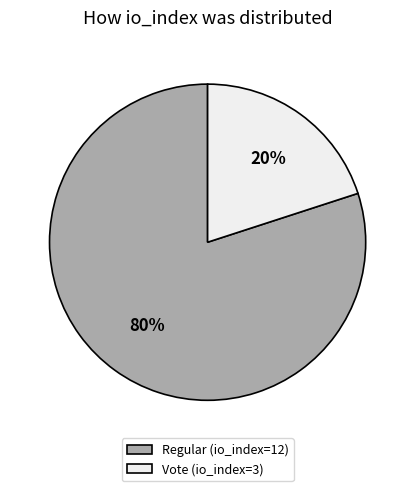

To the nearest percent, what is the difference between the largest and smallest slice percentages?

60%